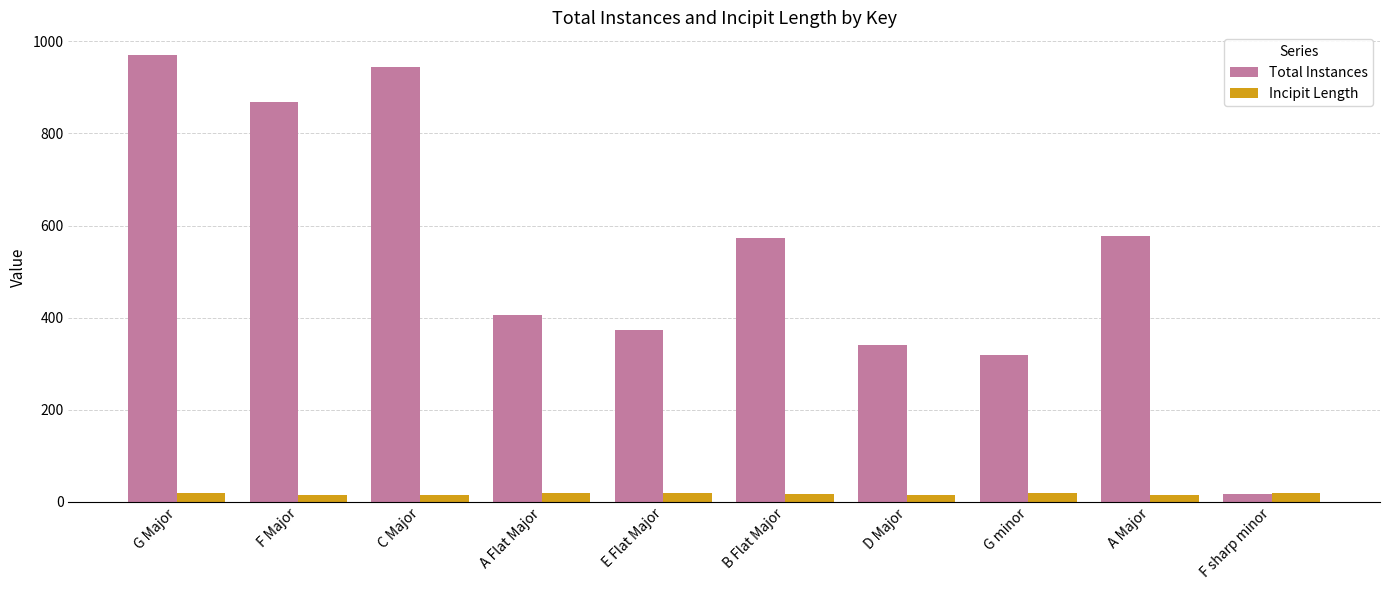

What is the label of the 10th bar from the left?

F sharp minor